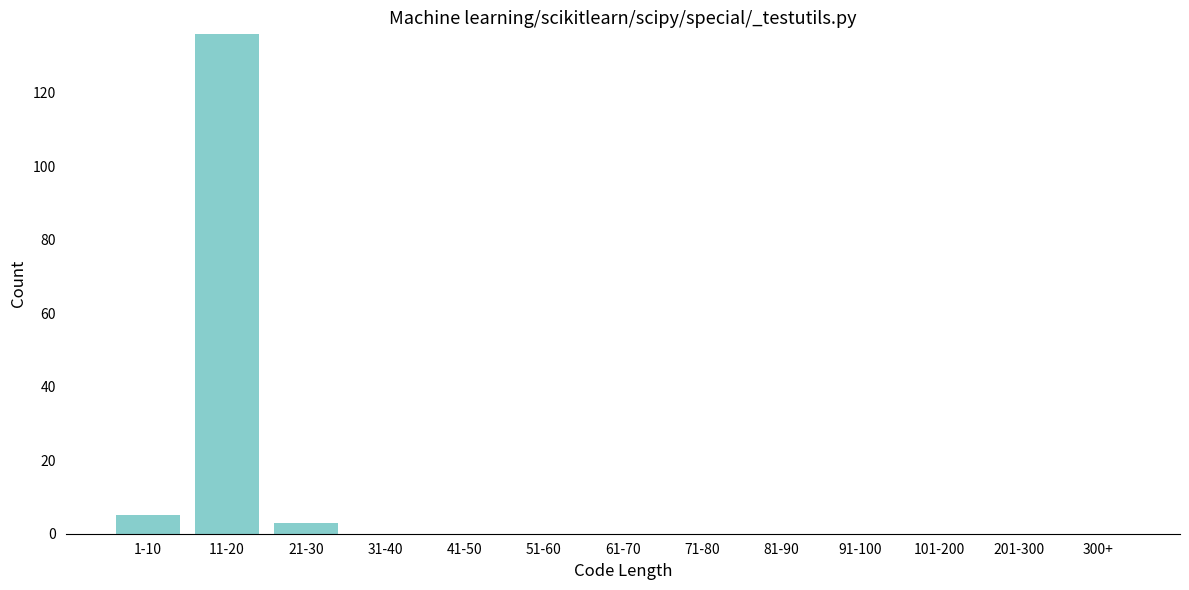

Reading right to left, list all the values displayed in this chart.

300+=0	201-300=0	101-200=0	91-100=0	81-90=0	71-80=0	61-70=0	51-60=0	41-50=0	31-40=0	21-30=3	11-20=136	1-10=5